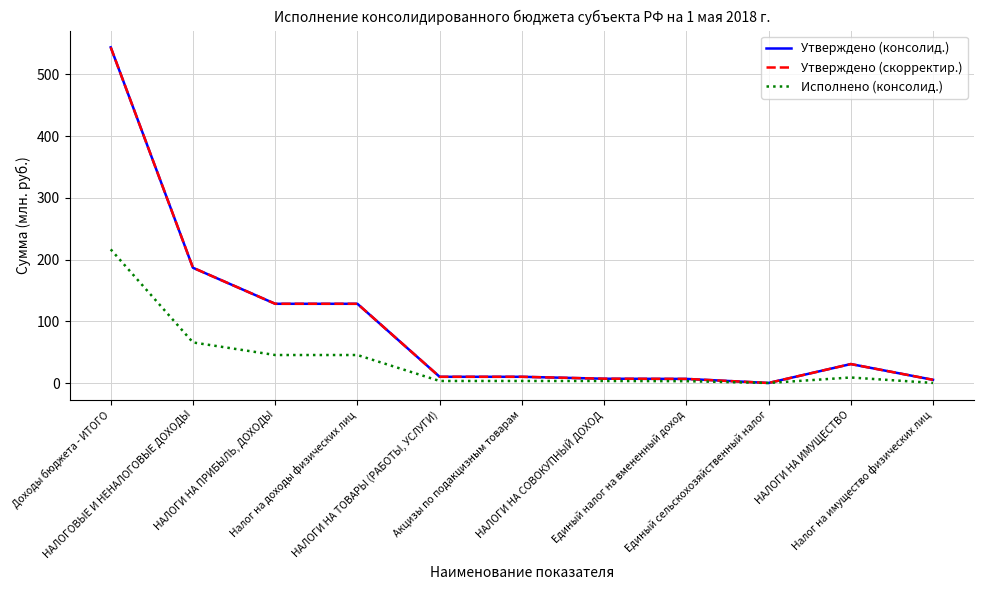

What position from the left is НАЛОГИ НА СОВОКУПНЫЙ ДОХОД?

7